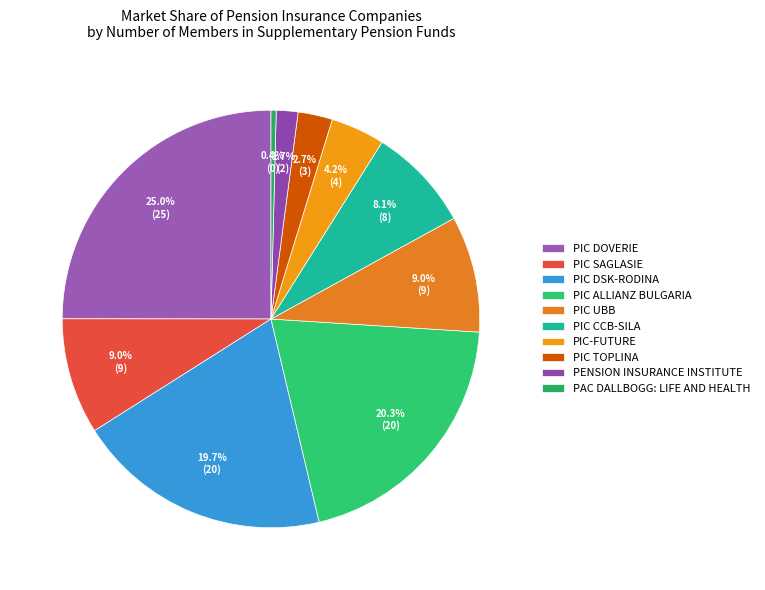

Which category has the biggest portion of the pie?

PIC DOVERIE